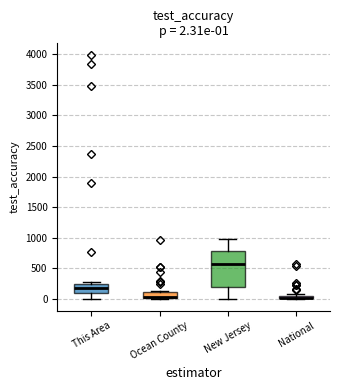

Comparing the boxes themselves (not the whiskers), which one is the tallest?

New Jersey